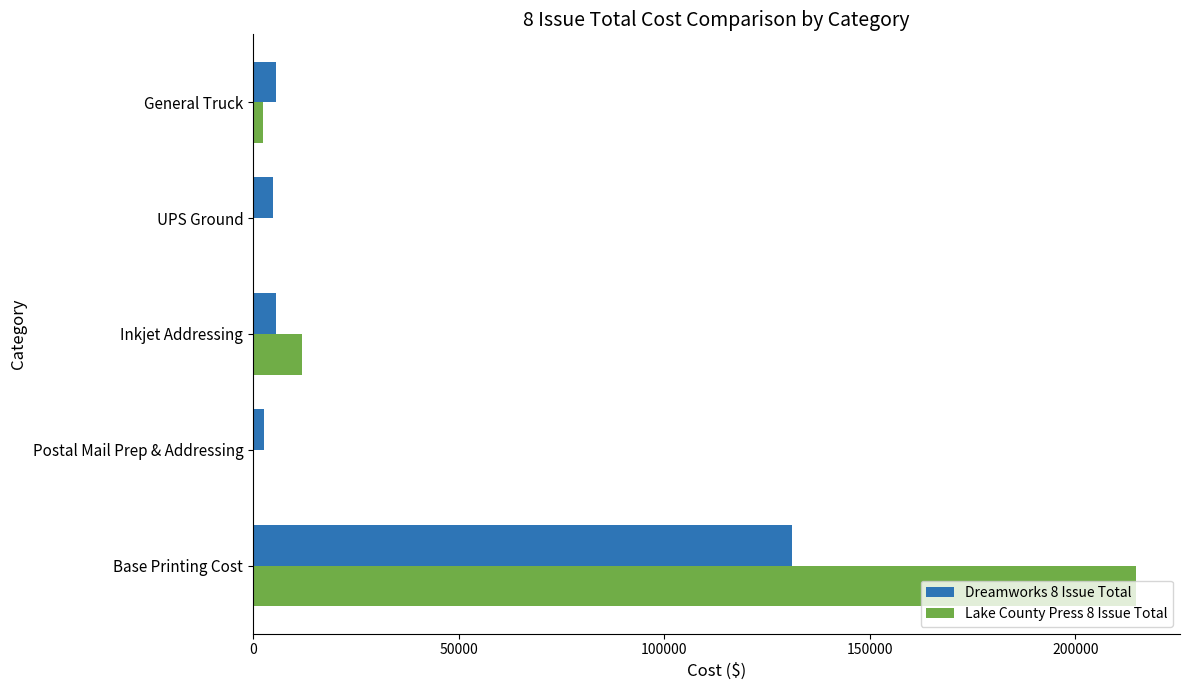

Count the number of categories in the chart.

5